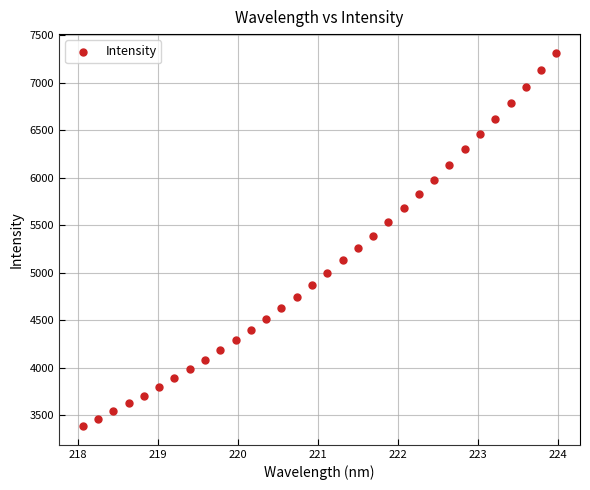

What is the range of Y values (max minus min)?

3927.2